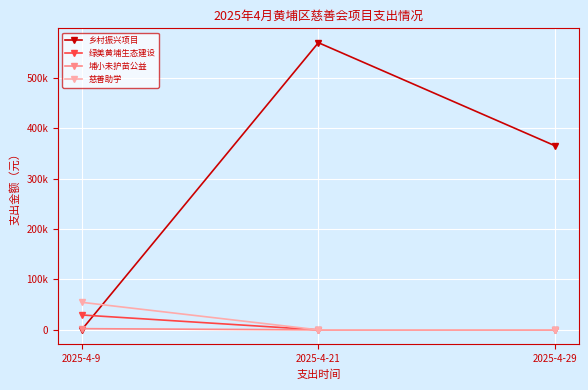

True or false: 乡村振兴项目 has a value of -255178.3 at 2025-4-9.

False